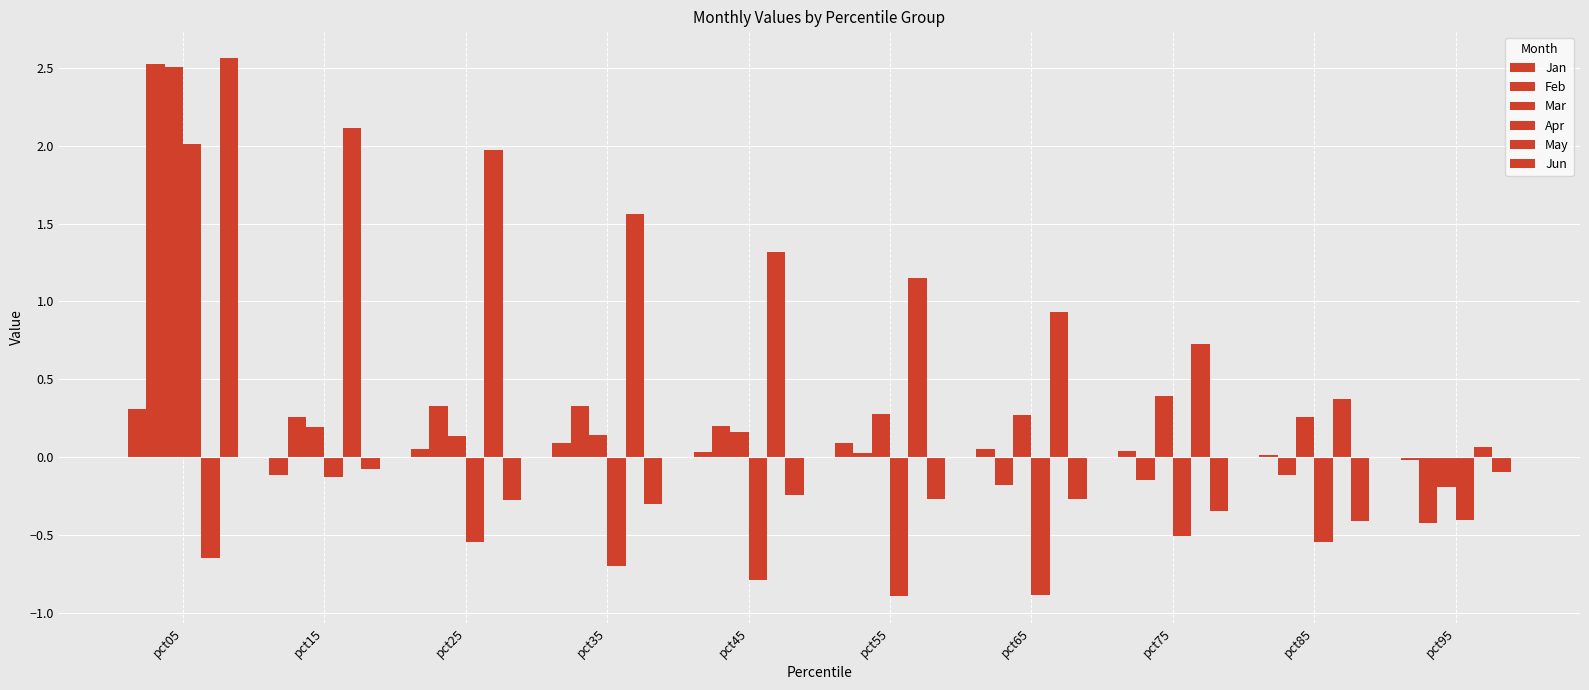

What is the smallest value displayed?

-0.9